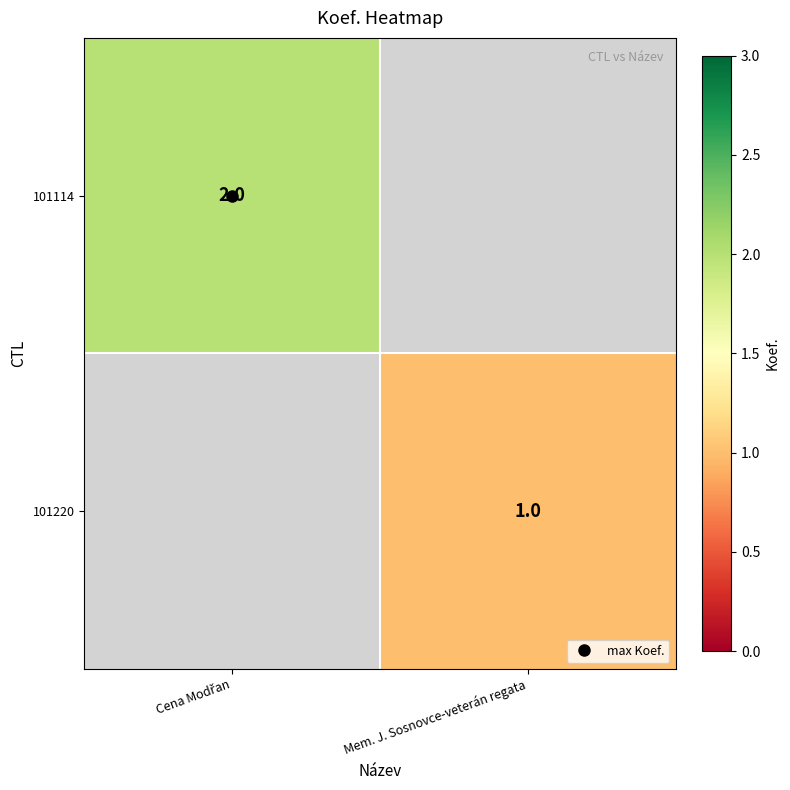

How many values in 101114 are above zero?

1